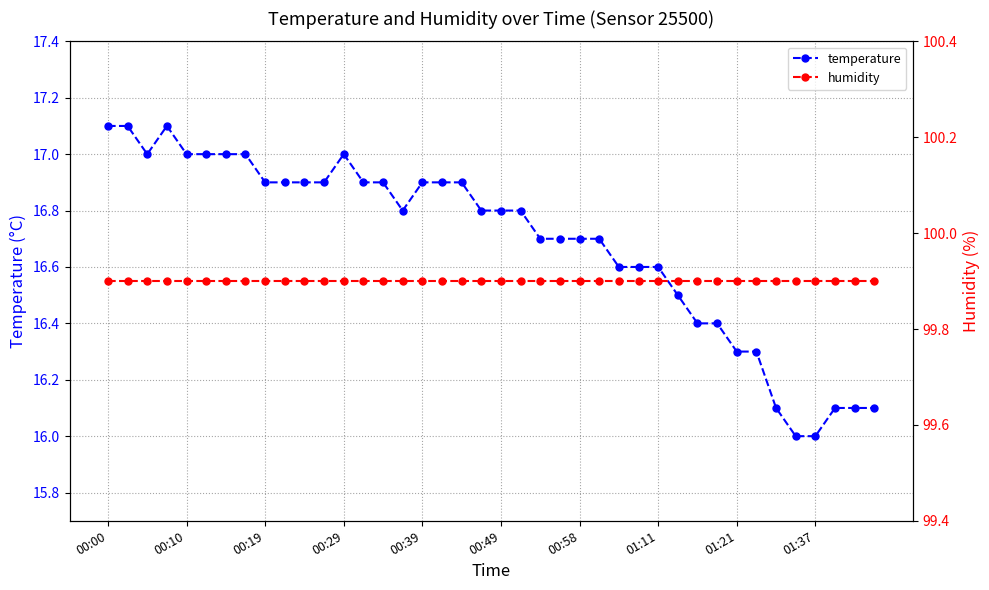

What is the maximum value for temperature?

17.1